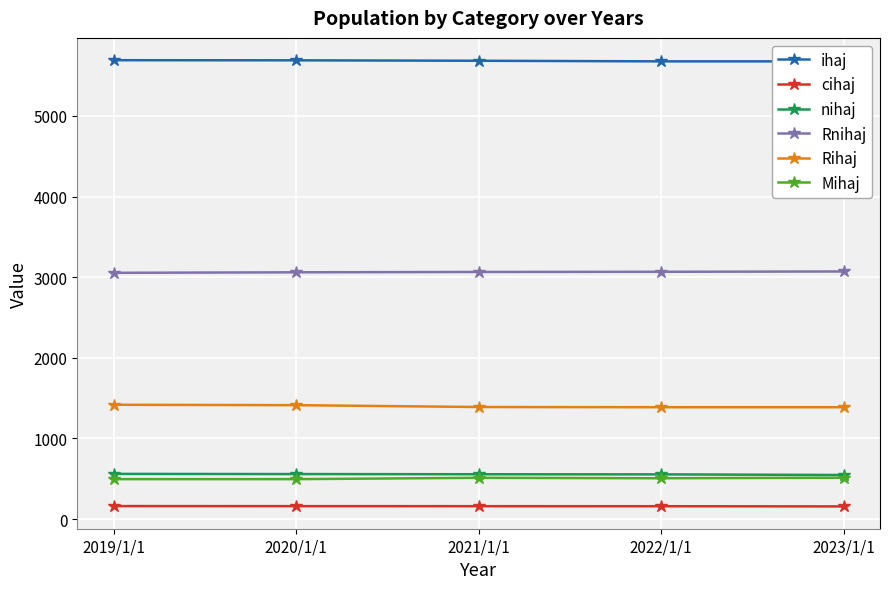

What is the difference between the cihaj values at 2019/1/1 and 2023/1/1?

4.2